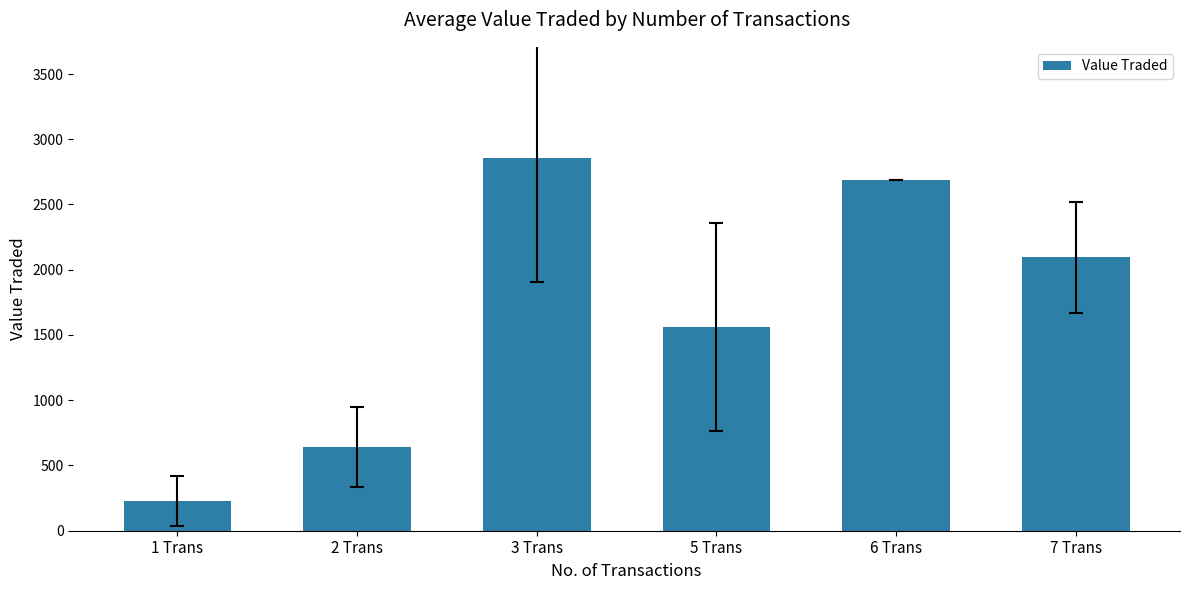

Read the value at 7 Trans.

2095.0